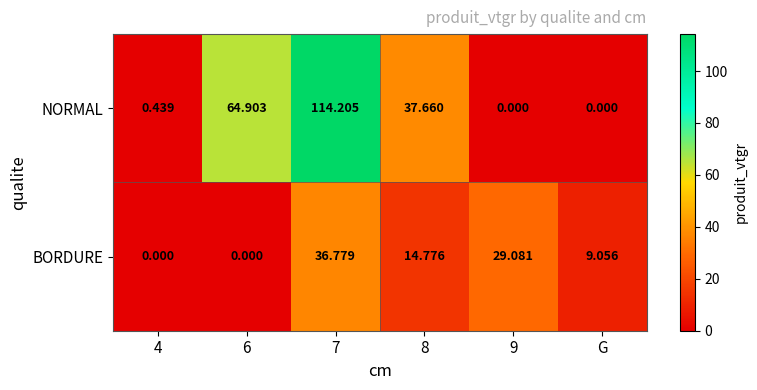

Is the value of NORMAL at 6 greater than the value of BORDURE at G?

Yes